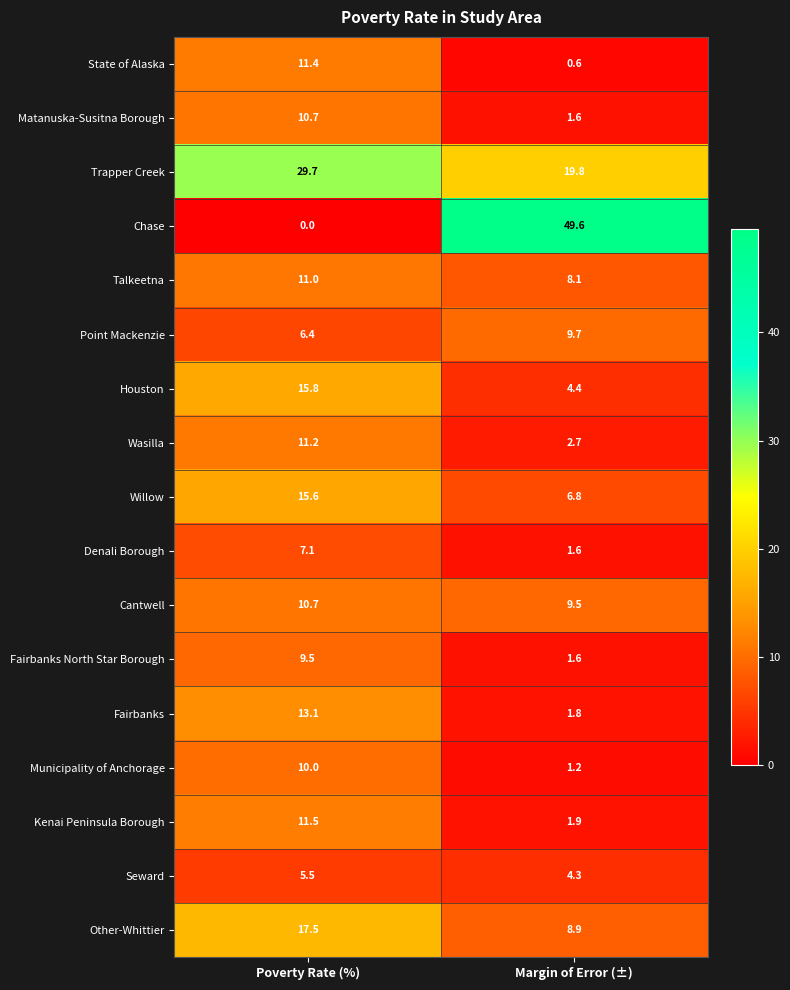

List the labels in order of Denali Borough value, smallest first.

Margin of Error (±), Poverty Rate (%)